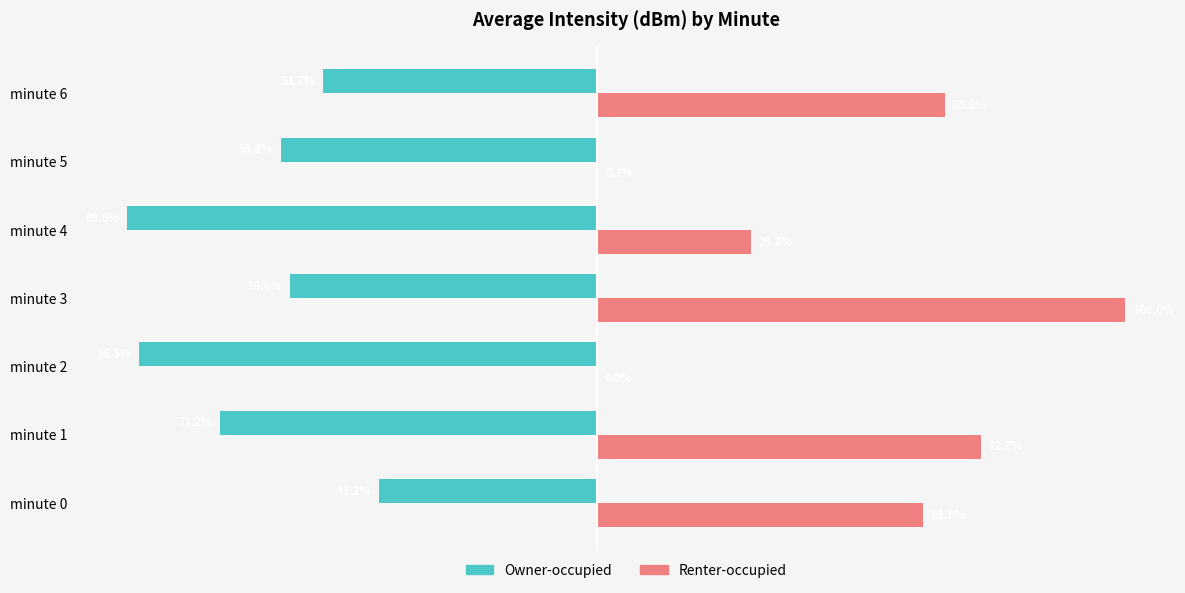

Which category has the highest value in the Renter-occupied series?

minute 3